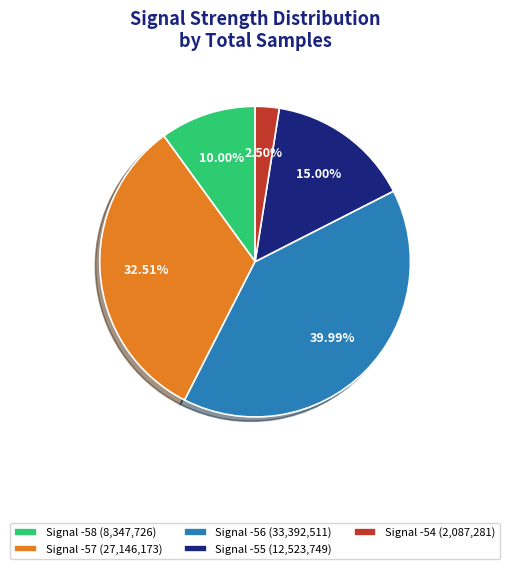

Is there any slice that represents more than half of the pie?

No